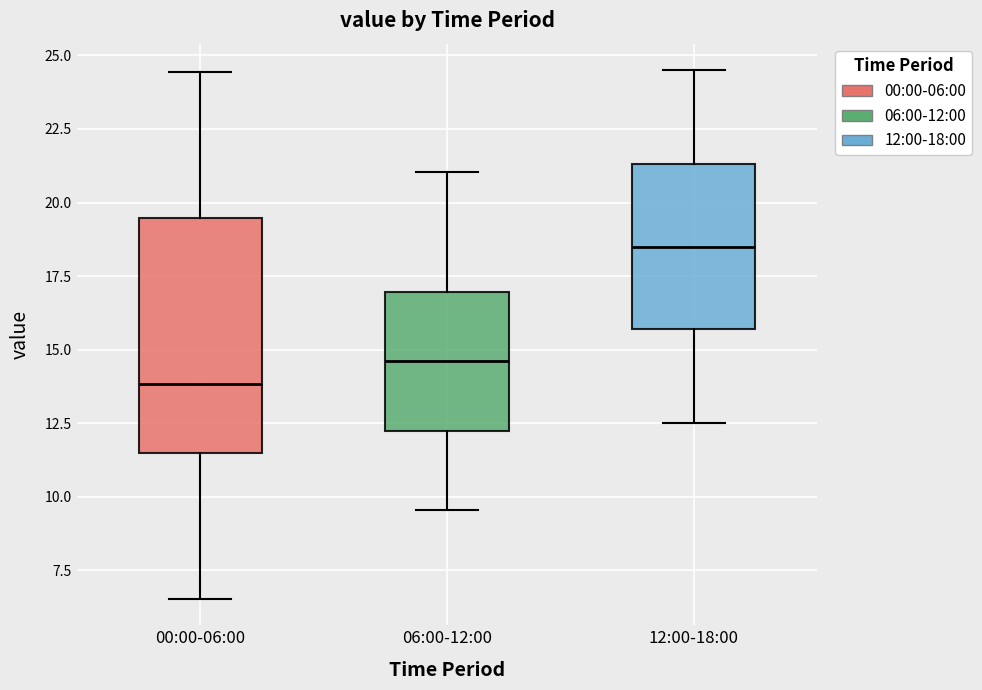

Reading left to right, transcribe this box plot: for each box, give where its median line is, the range the box spans, and where its two whiskers end, as read against the y-axis. The values are not printed on the chart, so give them approximately, as read against the axis.

00:00-06:00: median 14.0, box 11.5 to 19.5, whiskers 6.5 to 24.5
06:00-12:00: median 14.5, box 12.5 to 17.0, whiskers 9.5 to 21.0
12:00-18:00: median 18.5, box 15.5 to 21.5, whiskers 12.5 to 24.5